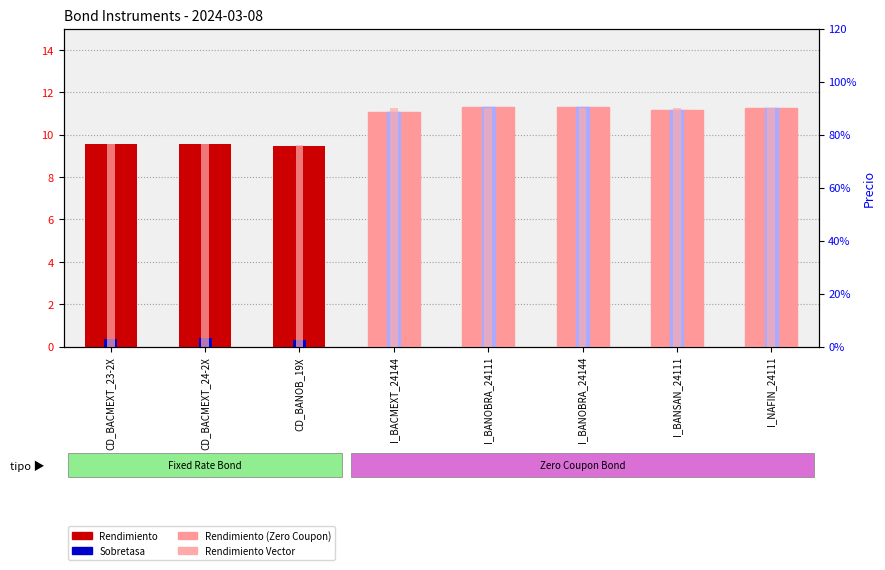

How many bars are there in total?

24